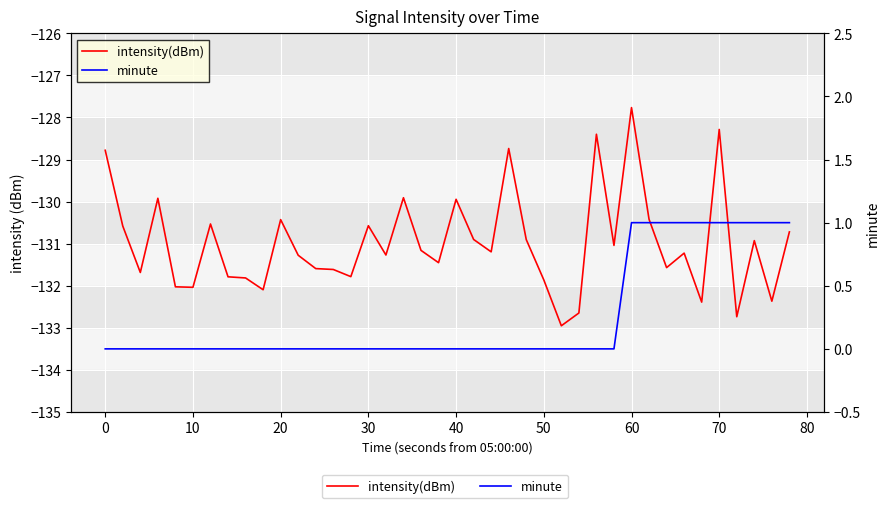

Which series has the largest total across all categories?

minute